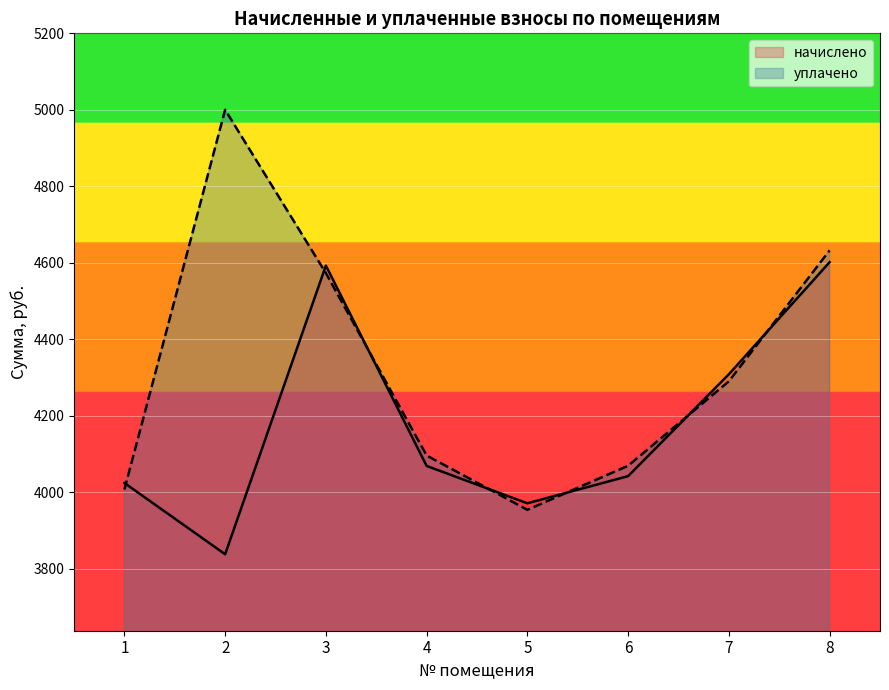

Is the value of начислено at 6 greater than the value of уплачено at 8?

No